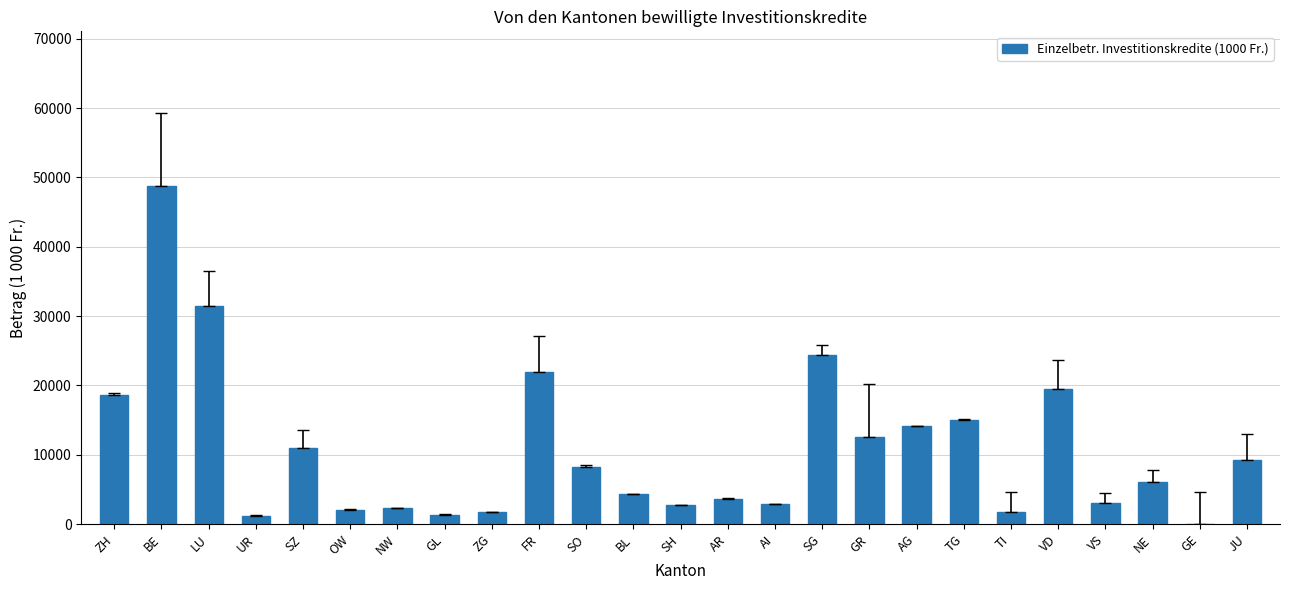

Where does the data first go above 6144?

ZH